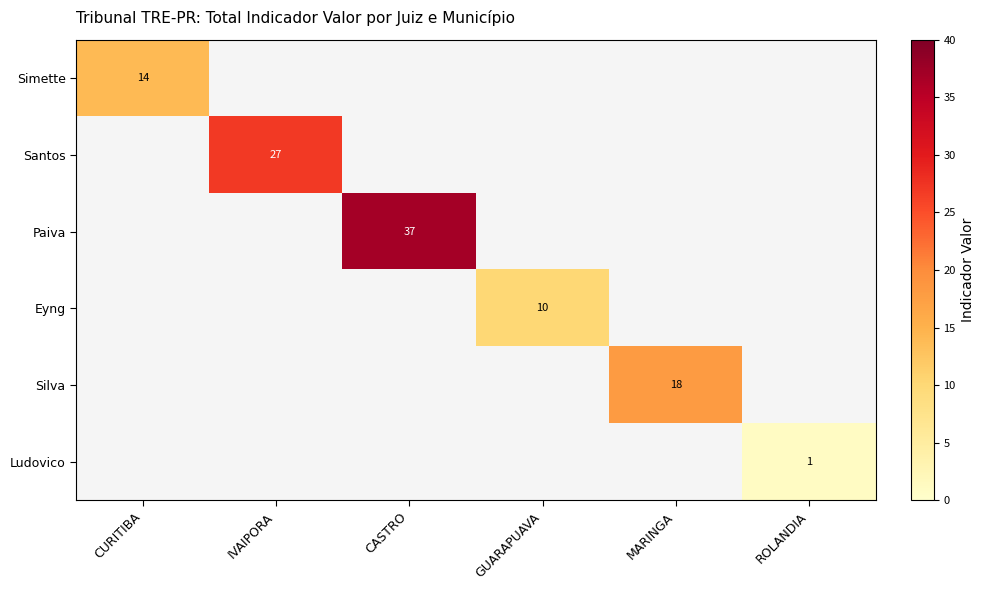

Is it true that Silva equals 18 at MARINGA?

True